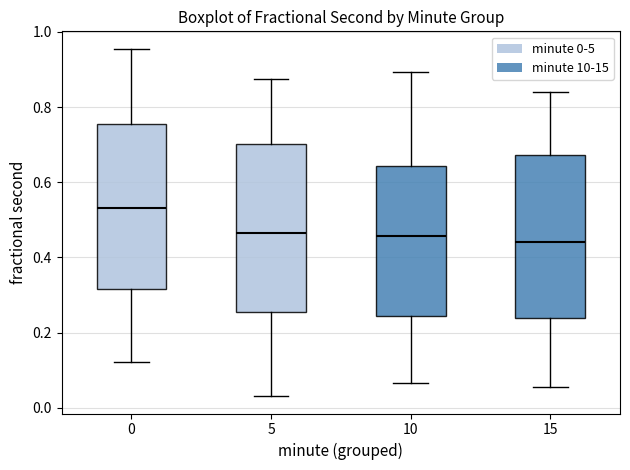

Which box has the highest median line?

0